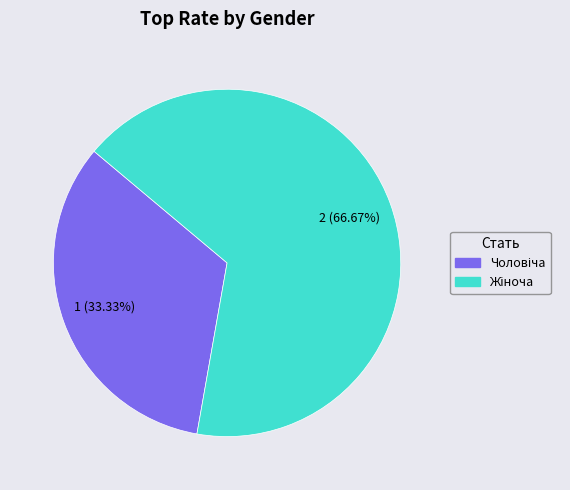

Is there any slice that represents more than half of the pie?

Yes